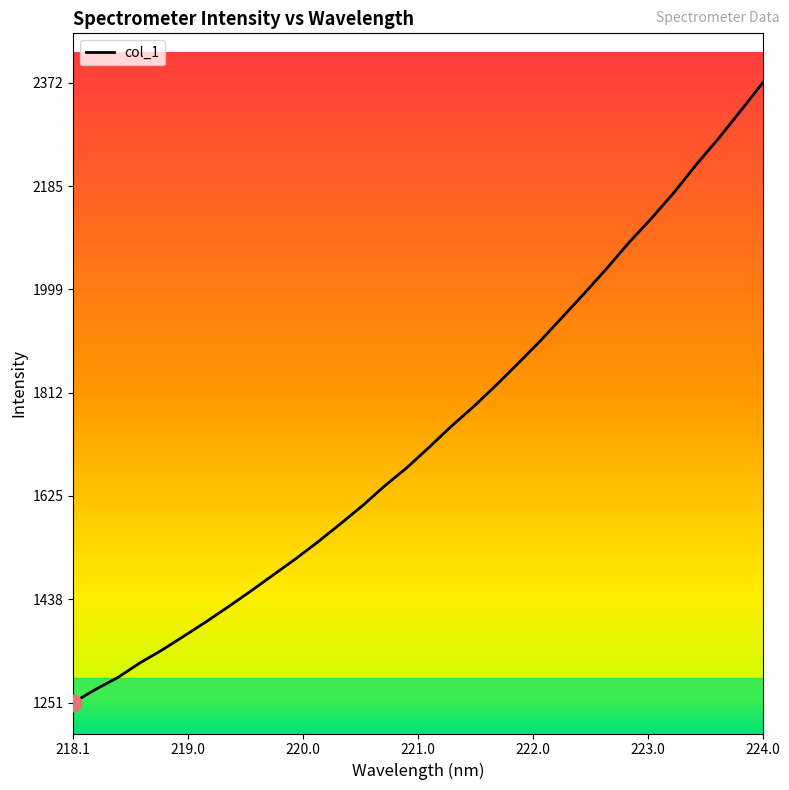

What is the difference between the maximum and second lowest values?

1098.2